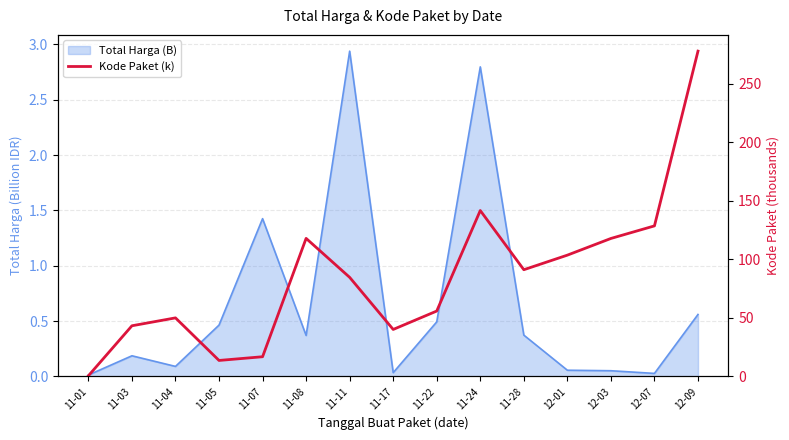

Reading left to right, what are all the values shown in this chart?

0.6	43.3	50.0	13.7	16.8	117.8	84.6	40.1	55.8	141.6	91.1	103.5	117.8	128.5	277.7